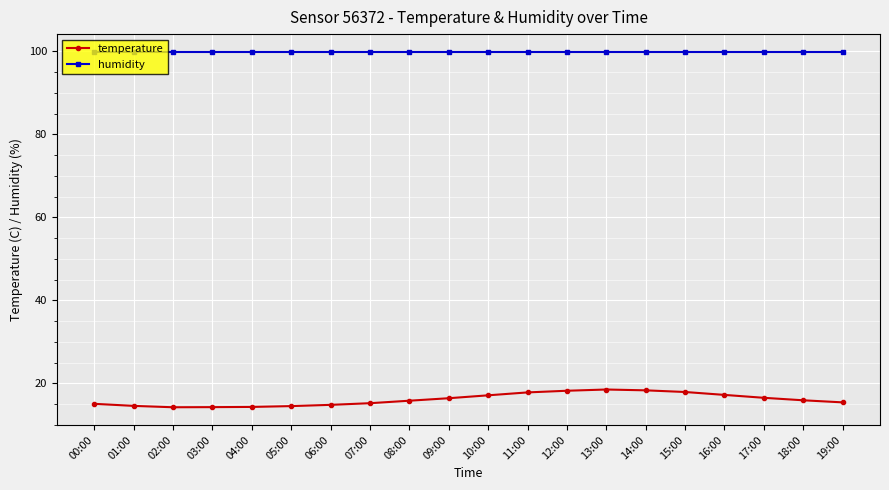

What position from the left is 15:00?

16